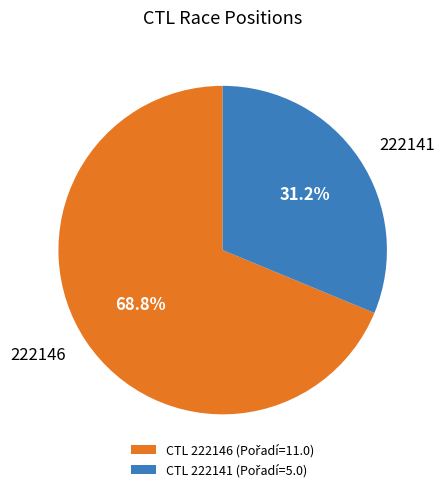

How many segments does this pie chart have?

2